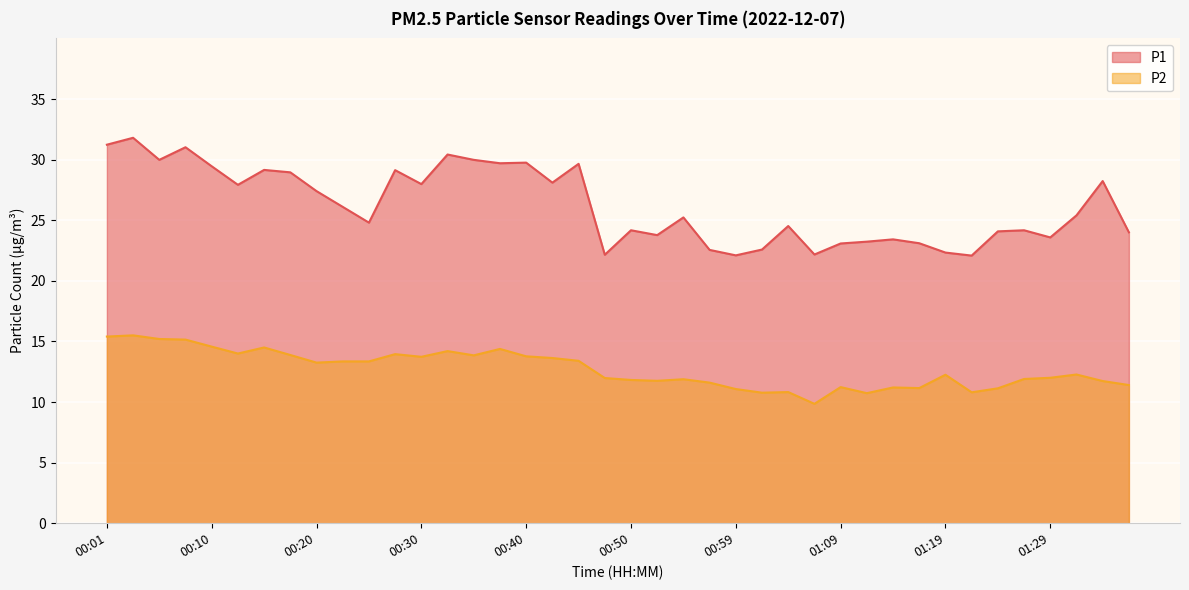

Reading left to right, what are all the values shown in this chart?

P1: 31.2	31.8	30.0	31.0	29.4	27.9	29.1	28.9	27.4	26.1	24.8	29.1	28.0	30.4	30.0	29.7	29.8	28.1	29.6	22.1	24.2	23.8	25.2	22.6	22.1	22.6	24.5	22.2	23.1	23.2	23.4	23.1	22.3	22.1	24.1	24.2	23.6	25.4	28.2	24.0
P2: 15.4	15.5	15.2	15.2	14.6	14.0	14.5	13.9	13.2	13.3	13.3	13.9	13.7	14.2	13.8	14.4	13.8	13.6	13.4	12.0	11.8	11.8	11.9	11.6	11.1	10.8	10.8	9.8	11.2	10.7	11.2	11.2	12.2	10.8	11.1	11.9	12.0	12.3	11.7	11.4